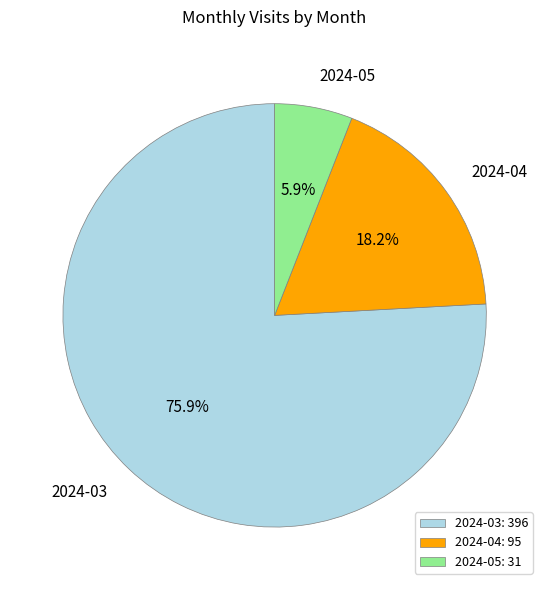

Is there any slice that represents more than half of the pie?

Yes